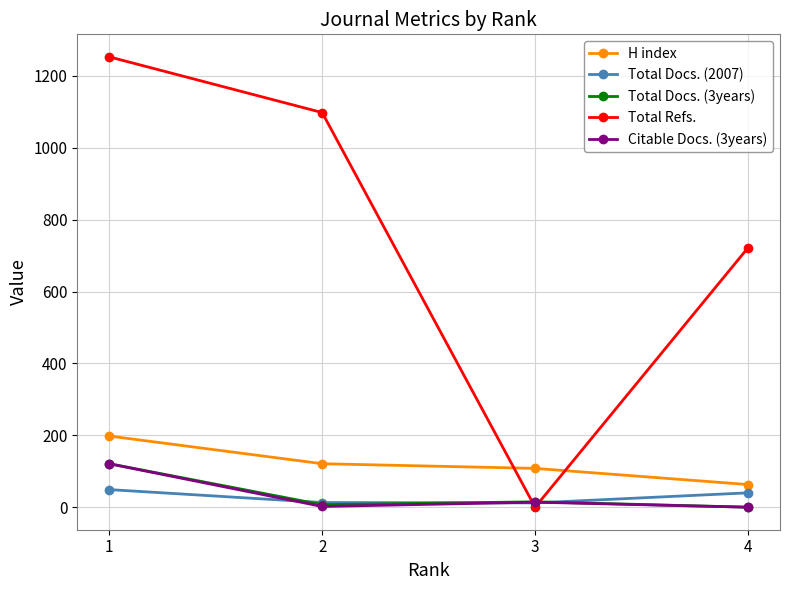

What is the difference between the highest and lowest values at 3?

108